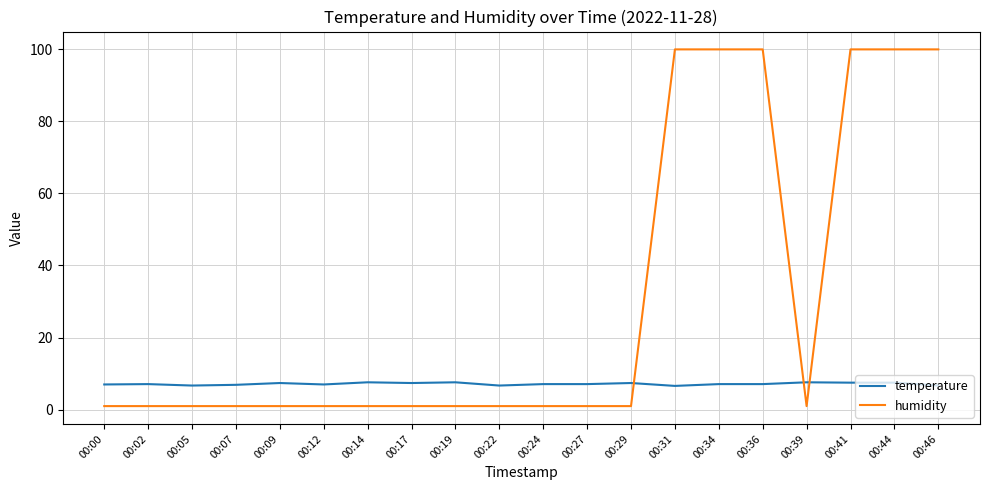

How many lines are shown in the chart?

2